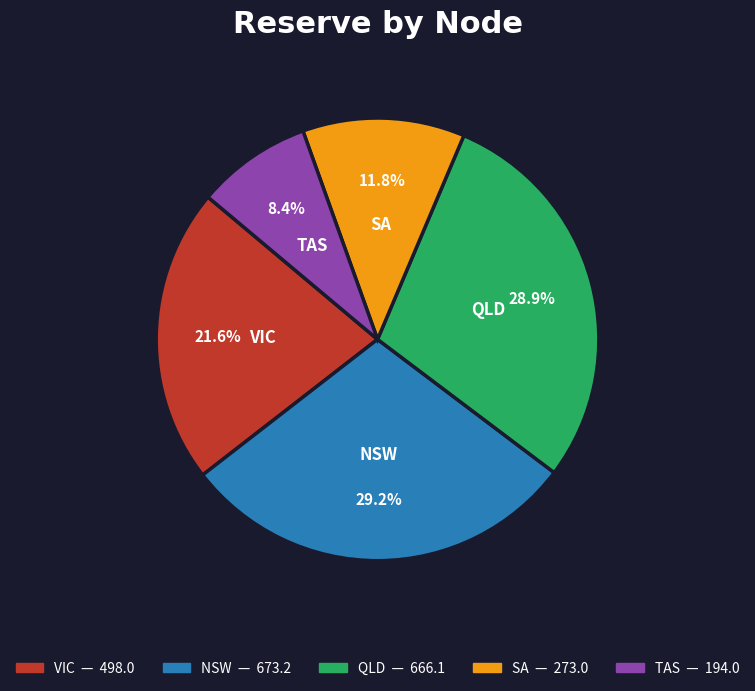

To the nearest percent, what is the average slice percentage?

20%